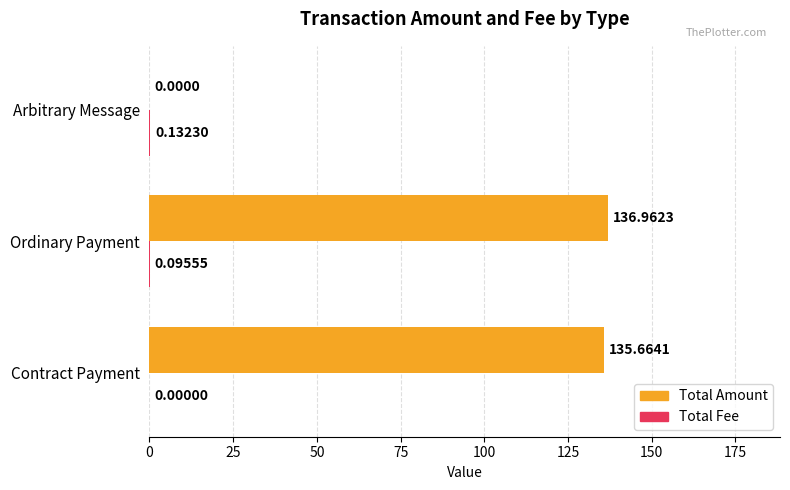

What is the sum of all Total Amount values?

272.6